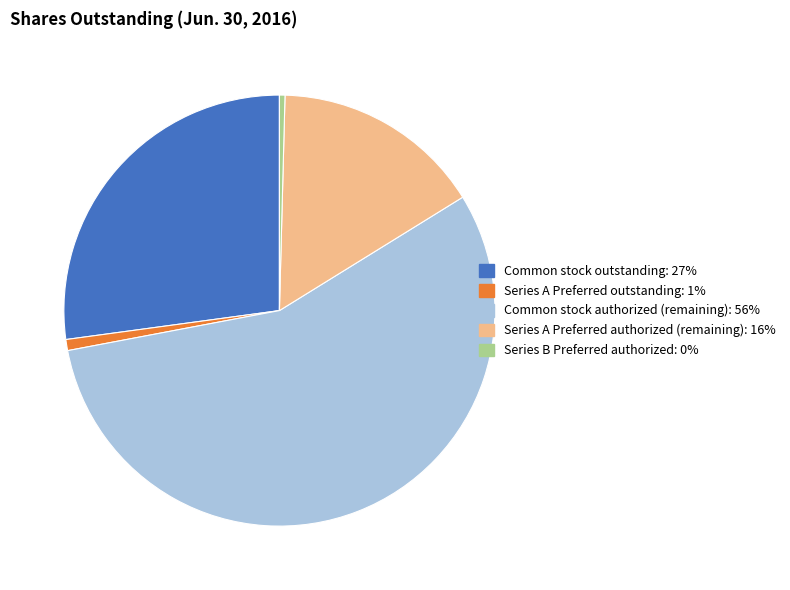

Is there a majority slice in this chart?

Yes